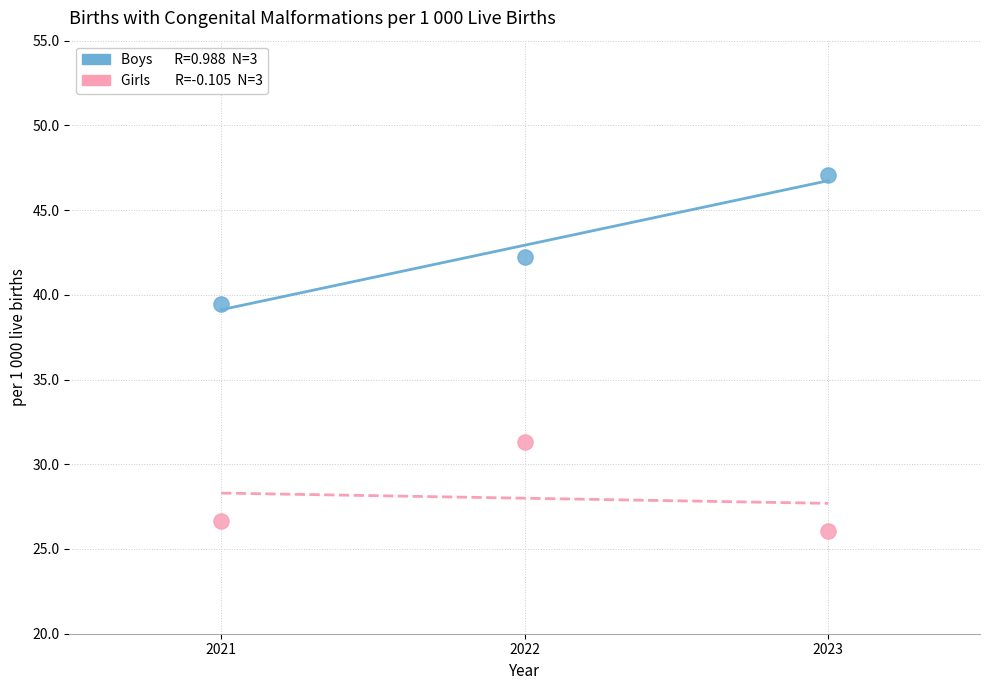

Across all data points, what is the average Y value?

35.5